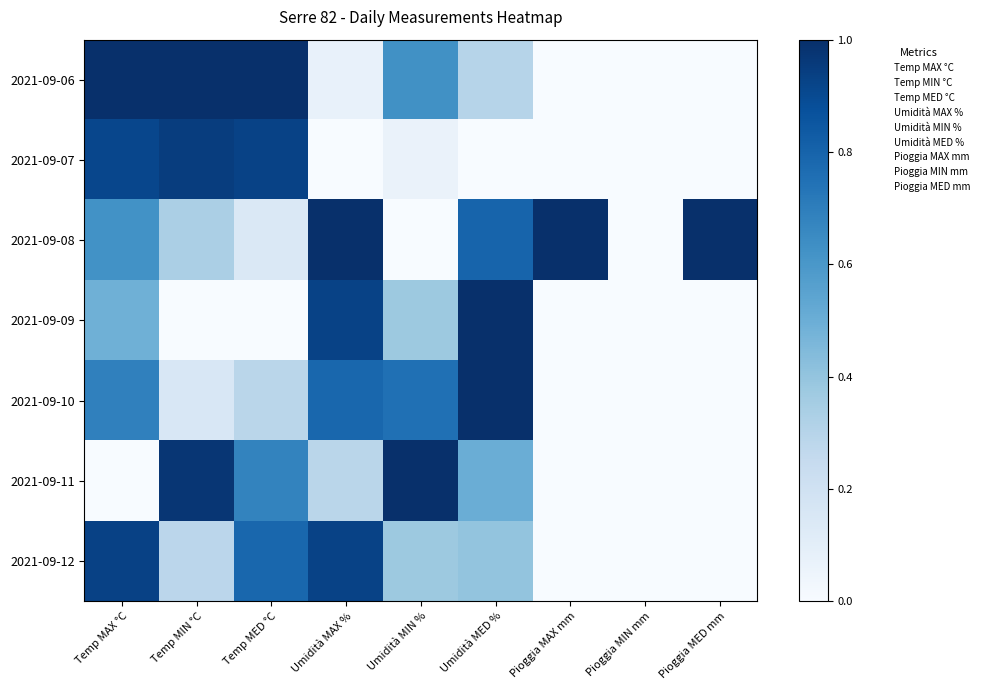

Reading left to right, what are all the values shown in this chart?

2021-09-06: Temp MAX °C=1.0	Temp MIN °C=1.0	Temp MED °C=1.0	Umidità MAX %=0.1	Umidità MIN %=0.6	Umidità MED %=0.3	Pioggia MAX mm=0.0	Pioggia MIN mm=0.0	Pioggia MED mm=0.0
2021-09-07: Temp MAX °C=0.9	Temp MIN °C=0.9	Temp MED °C=0.9	Umidità MAX %=0.0	Umidità MIN %=0.1	Umidità MED %=0.0	Pioggia MAX mm=0.0	Pioggia MIN mm=0.0	Pioggia MED mm=0.0
2021-09-08: Temp MAX °C=0.6	Temp MIN °C=0.3	Temp MED °C=0.1	Umidità MAX %=1.0	Umidità MIN %=0.0	Umidità MED %=0.8	Pioggia MAX mm=1.0	Pioggia MIN mm=0.0	Pioggia MED mm=1.0
2021-09-09: Temp MAX °C=0.5	Temp MIN °C=0.0	Temp MED °C=0.0	Umidità MAX %=0.9	Umidità MIN %=0.4	Umidità MED %=1.0	Pioggia MAX mm=0.0	Pioggia MIN mm=0.0	Pioggia MED mm=0.0
2021-09-10: Temp MAX °C=0.7	Temp MIN °C=0.2	Temp MED °C=0.3	Umidità MAX %=0.8	Umidità MIN %=0.8	Umidità MED %=1.0	Pioggia MAX mm=0.0	Pioggia MIN mm=0.0	Pioggia MED mm=0.0
2021-09-11: Temp MAX °C=0.0	Temp MIN °C=1.0	Temp MED °C=0.7	Umidità MAX %=0.3	Umidità MIN %=1.0	Umidità MED %=0.5	Pioggia MAX mm=0.0	Pioggia MIN mm=0.0	Pioggia MED mm=0.0
2021-09-12: Temp MAX °C=0.9	Temp MIN °C=0.3	Temp MED °C=0.8	Umidità MAX %=0.9	Umidità MIN %=0.4	Umidità MED %=0.4	Pioggia MAX mm=0.0	Pioggia MIN mm=0.0	Pioggia MED mm=0.0